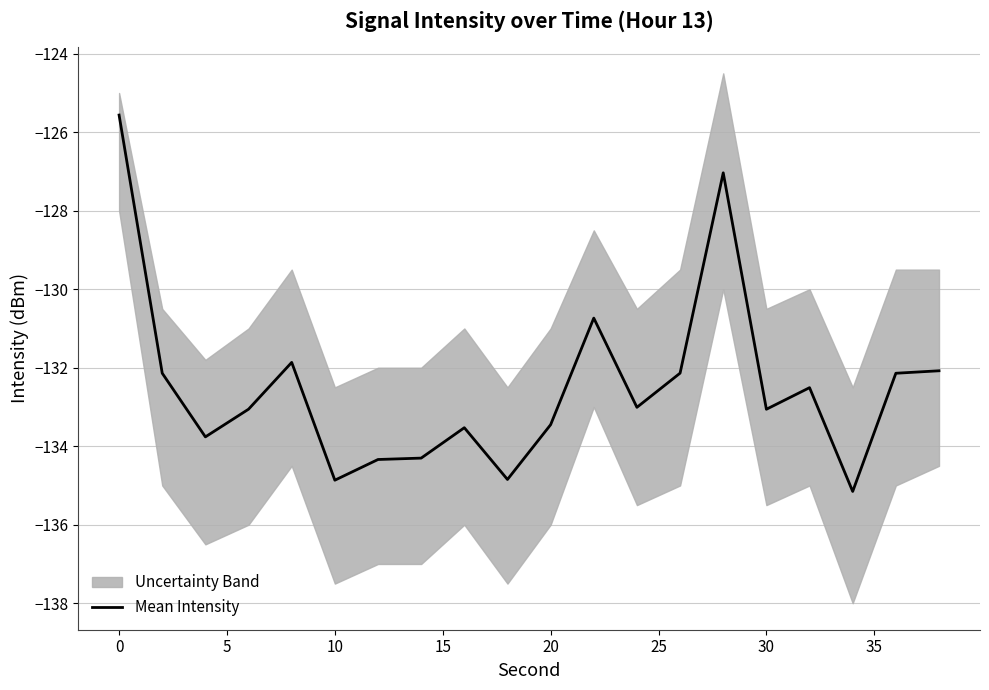

Is it true that Mean Intensity equals -133.1 at 30?

True